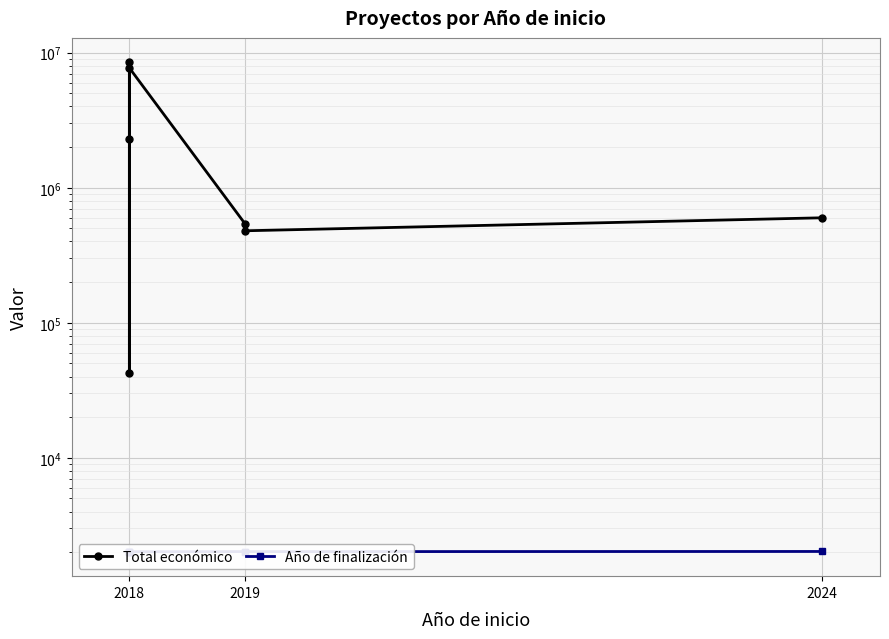

What is the minimum value shown in the chart?

2018